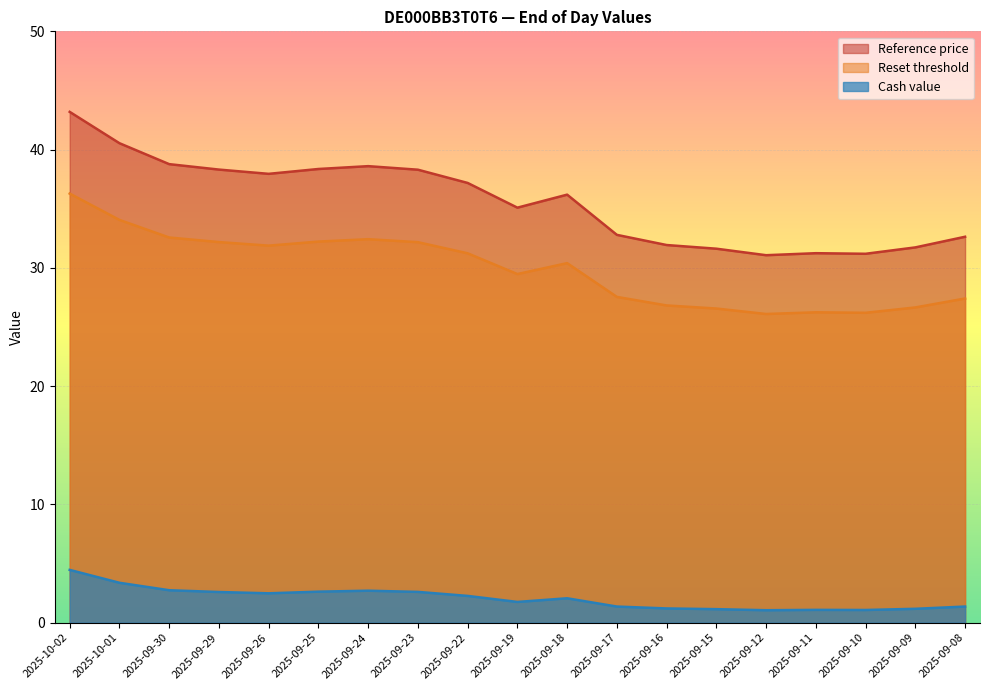

Rank the categories by Reset threshold value from lowest to highest.

2025-09-12, 2025-09-10, 2025-09-11, 2025-09-15, 2025-09-09, 2025-09-16, 2025-09-08, 2025-09-17, 2025-09-19, 2025-09-18, 2025-09-22, 2025-09-26, 2025-09-23, 2025-09-29, 2025-09-25, 2025-09-24, 2025-09-30, 2025-10-01, 2025-10-02